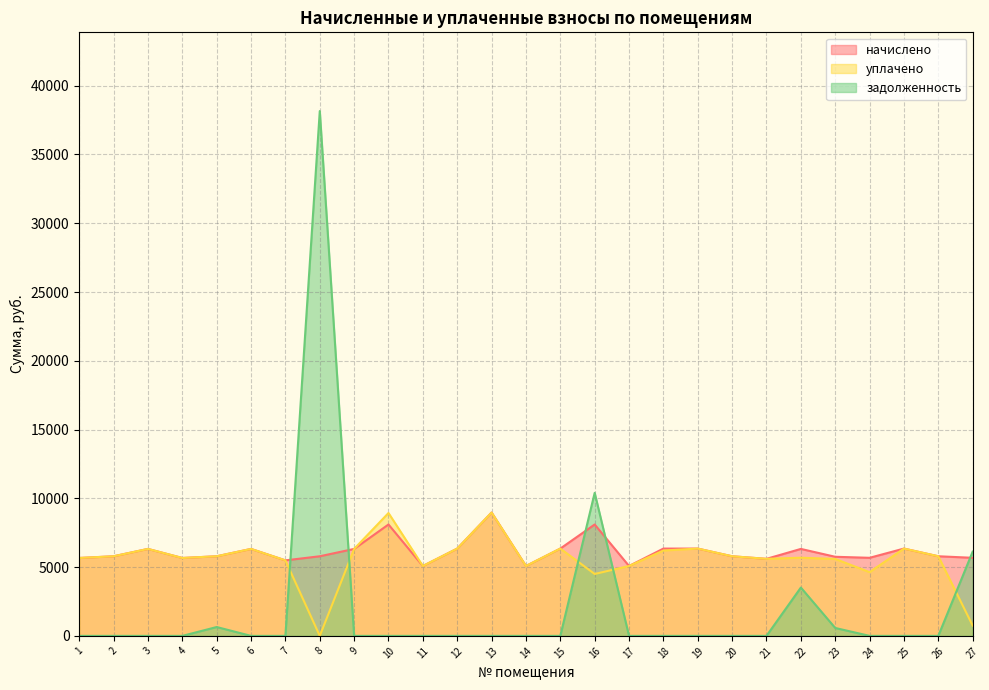

After their last crossing, which series has the higher values: уплачено or задолженность?

задолженность